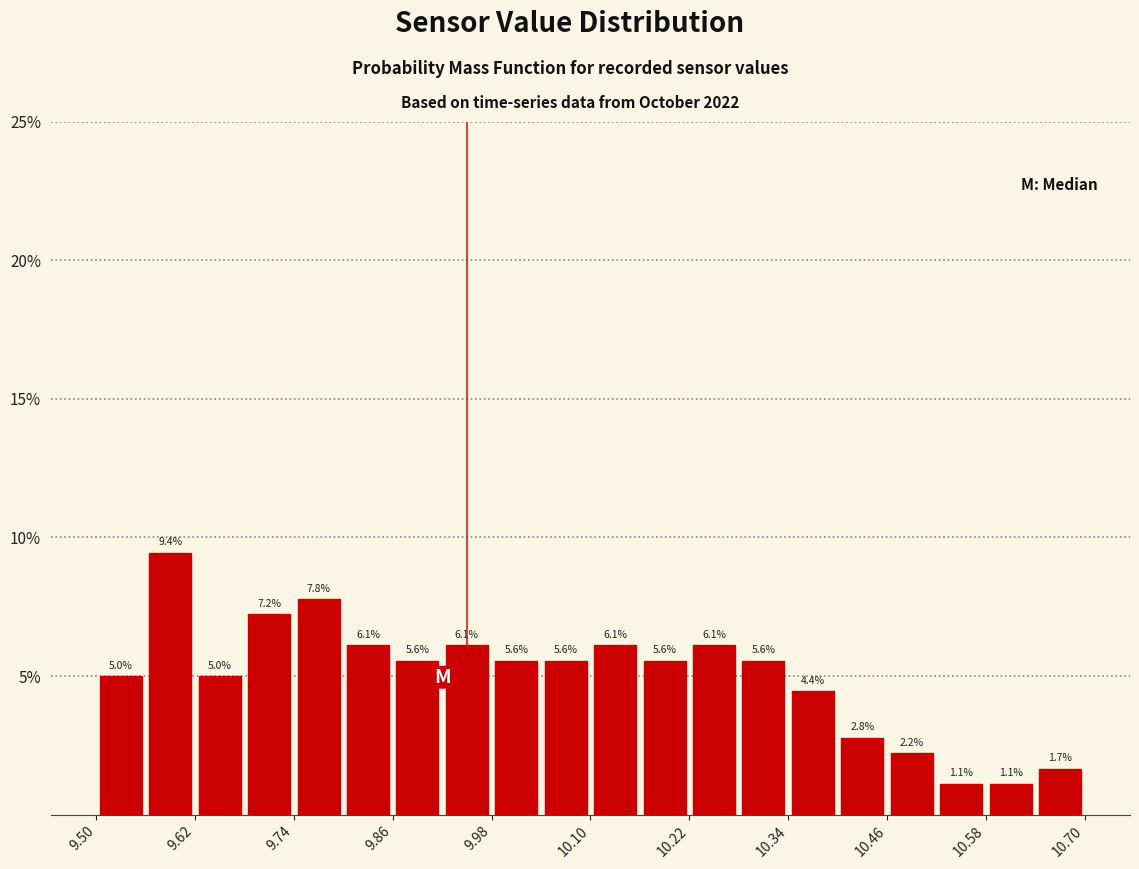

Read against the x-axis, roughly where is the centre of the tallest bar?

9.60